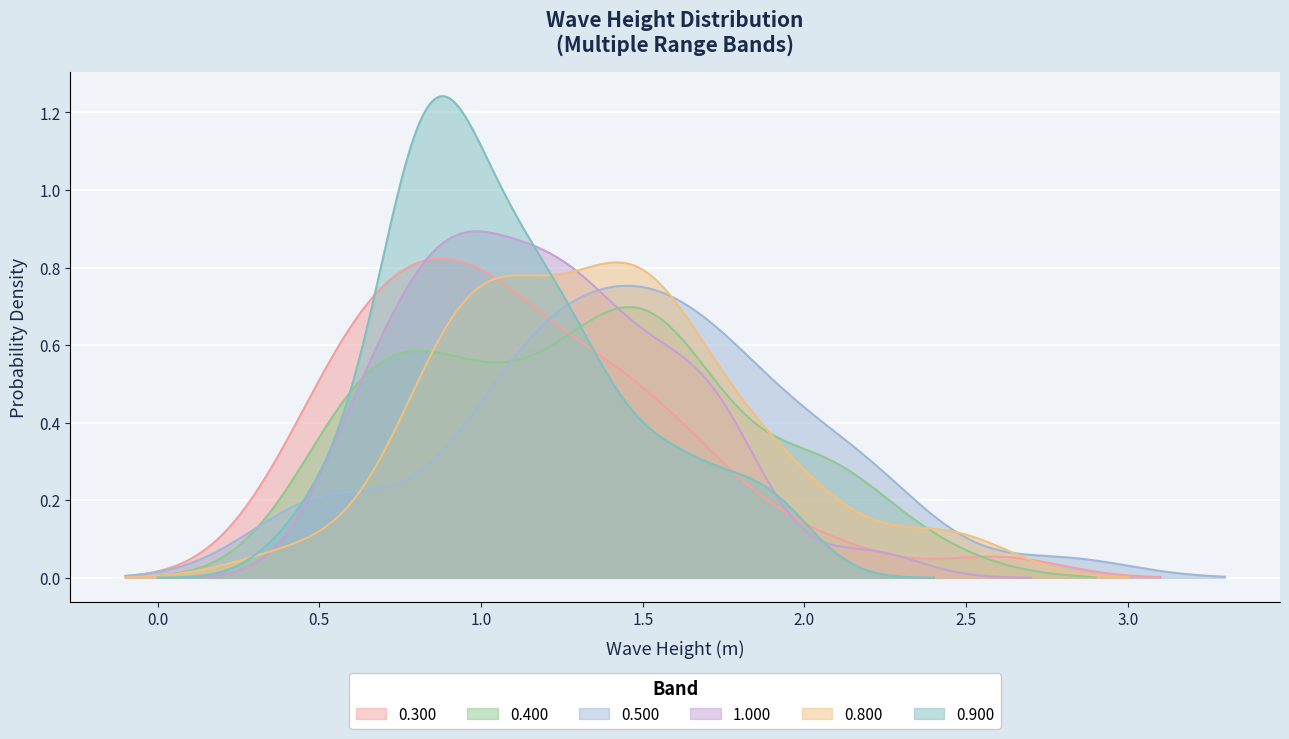

The value of 0.900 at 25 is 0.5. True or false?

False